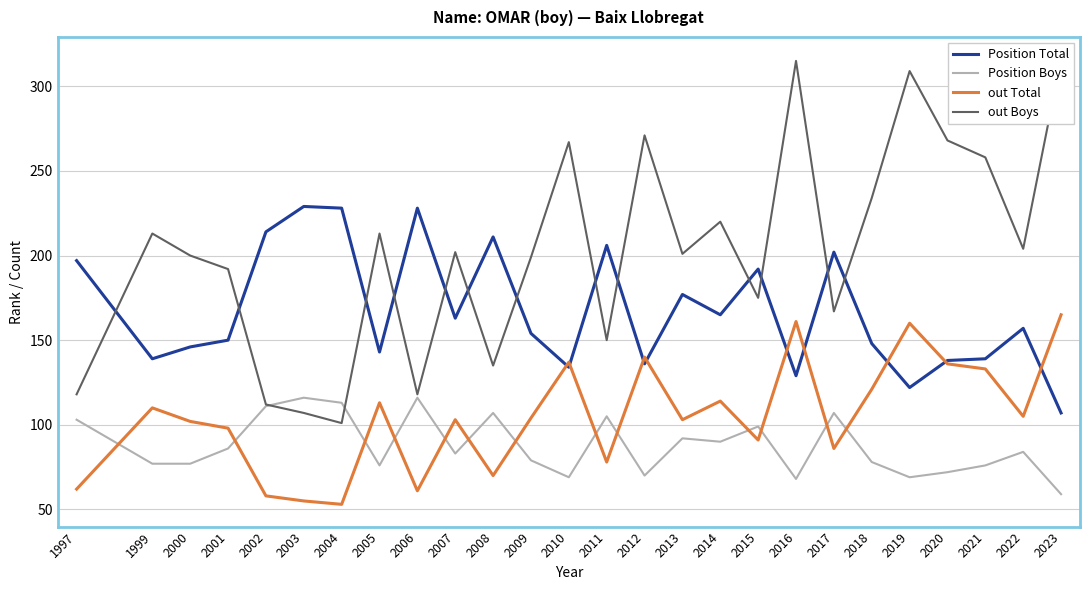

True or false: out Boys has more than 0 interior local peaks.

True